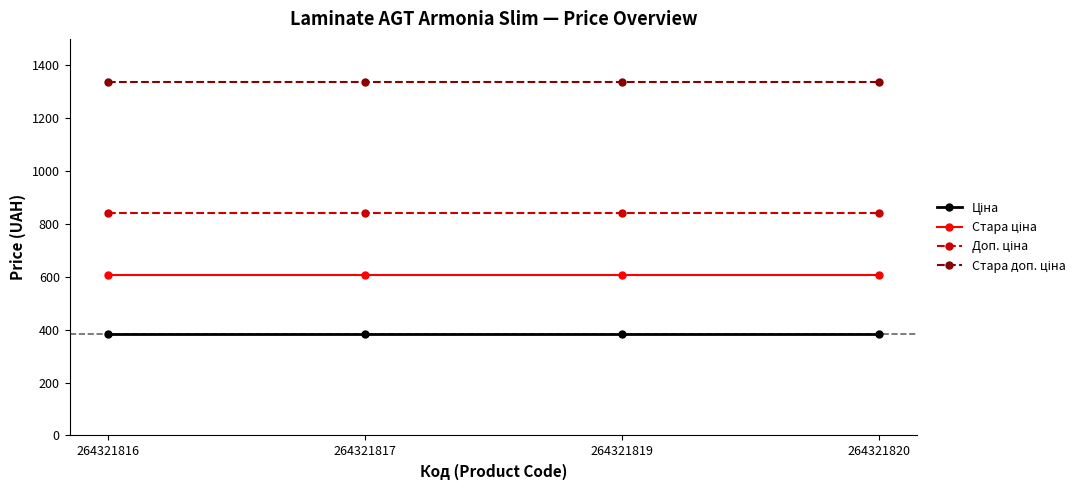

What is the total value across all series at 264321820?

3167.7